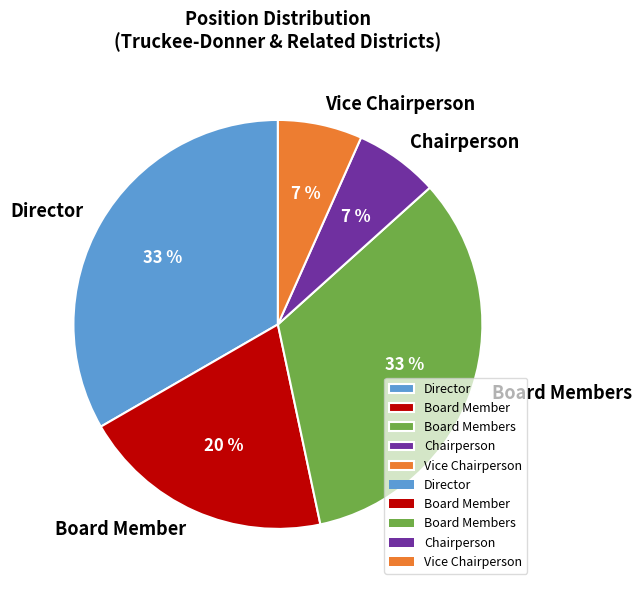

To the nearest percent, what is the average slice percentage?

20%